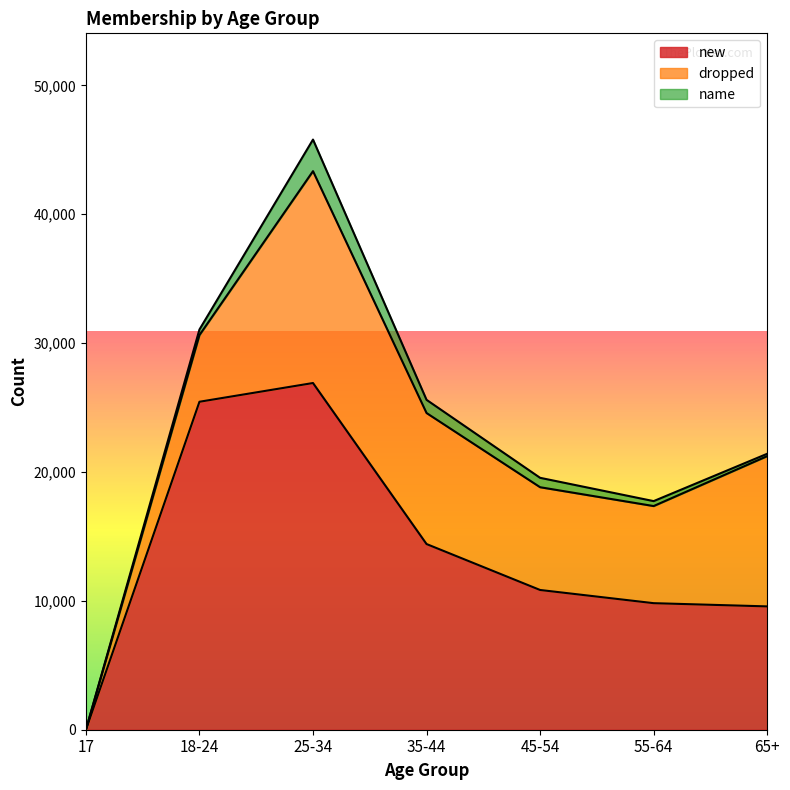

What is the maximum value shown in the chart?

26904